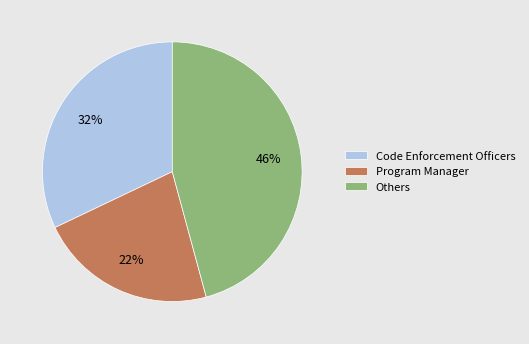

What percentage is the Code Enforcement Officers slice, to the nearest percent?

32%